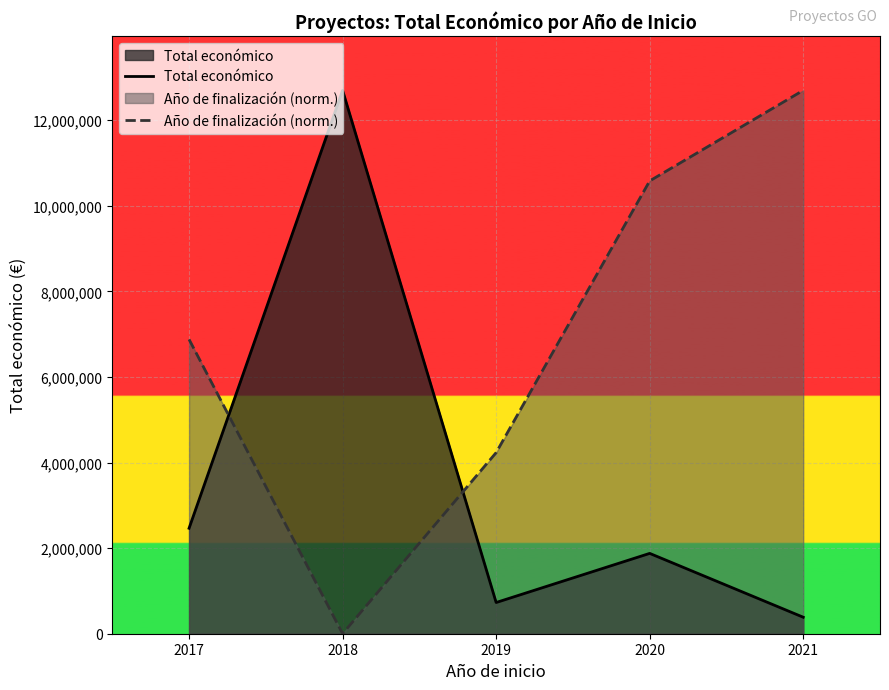

What value does the Total económico series have at 2020?

1877150.0